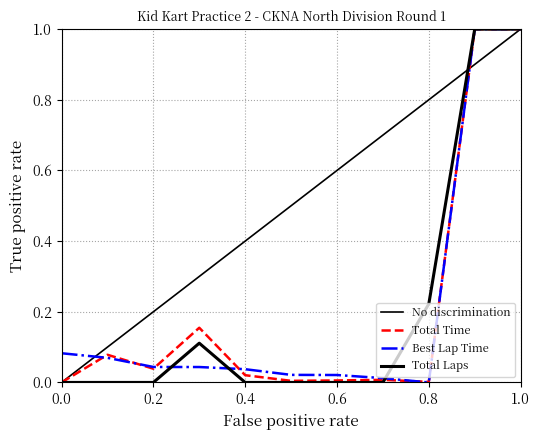

Does the chart have visible grid lines?

Yes